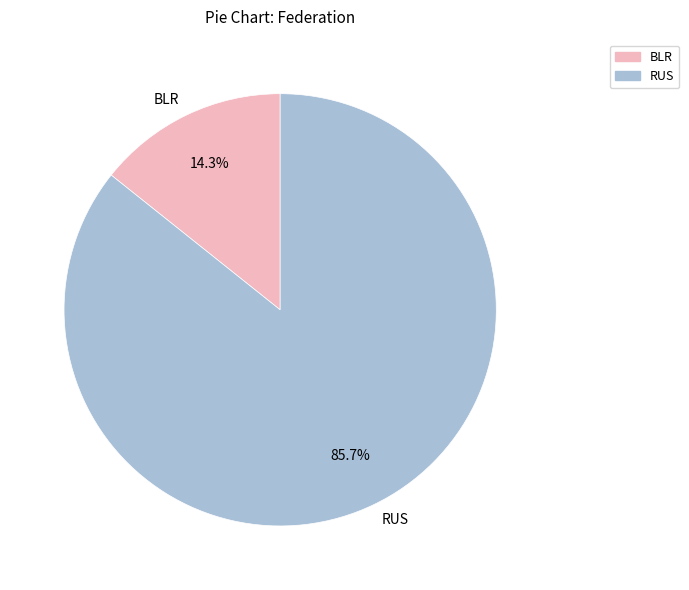

Does any single category account for the majority?

Yes